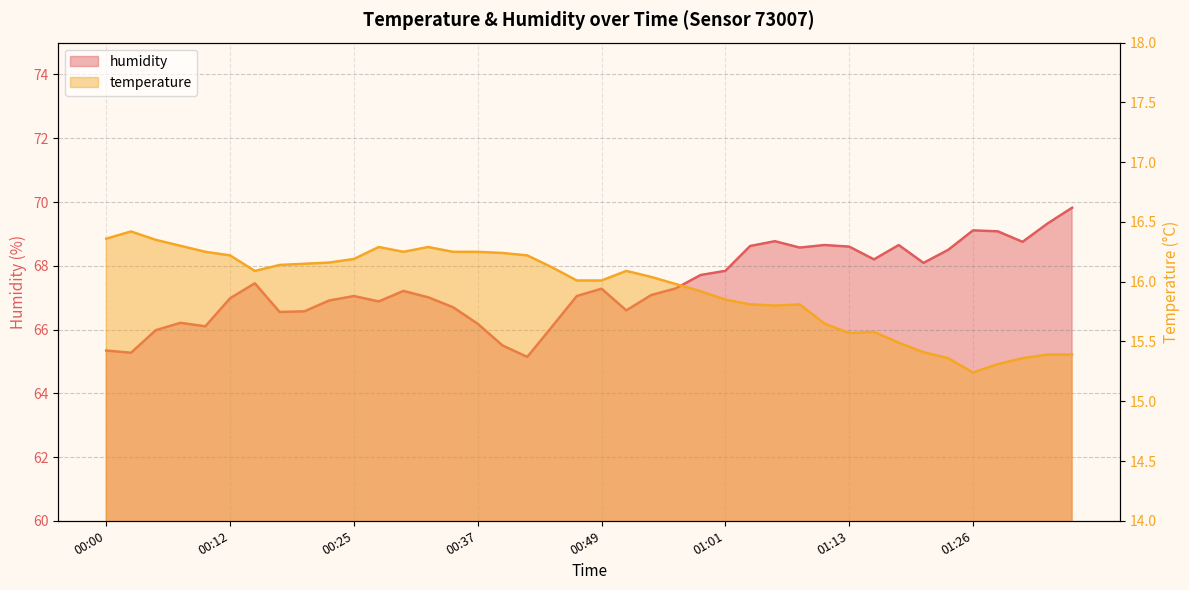

True or false: humidity and temperature cross at least once.

False